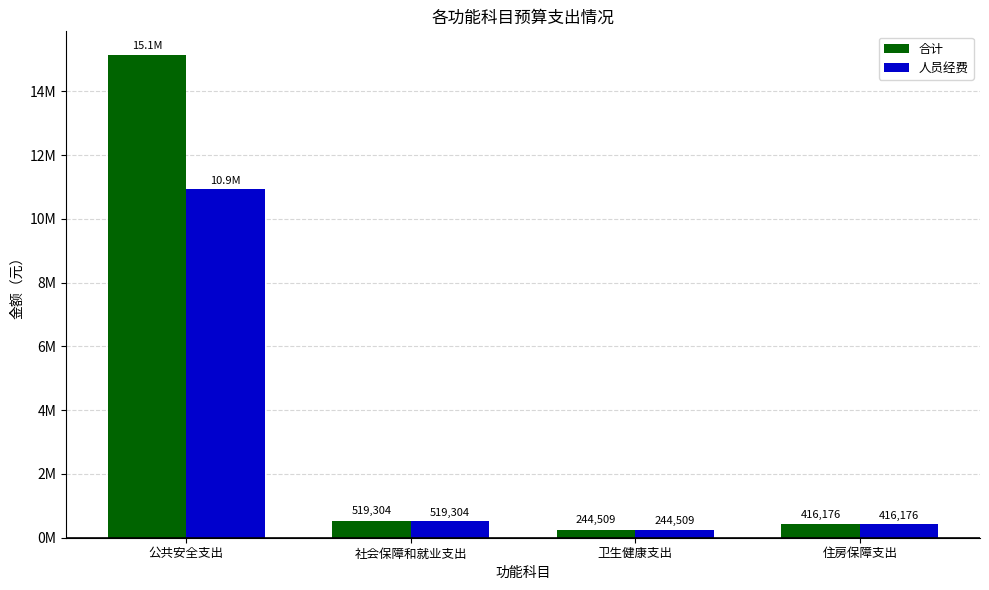

List the series in order of their overall mean, lowest first.

人员经费, 合计